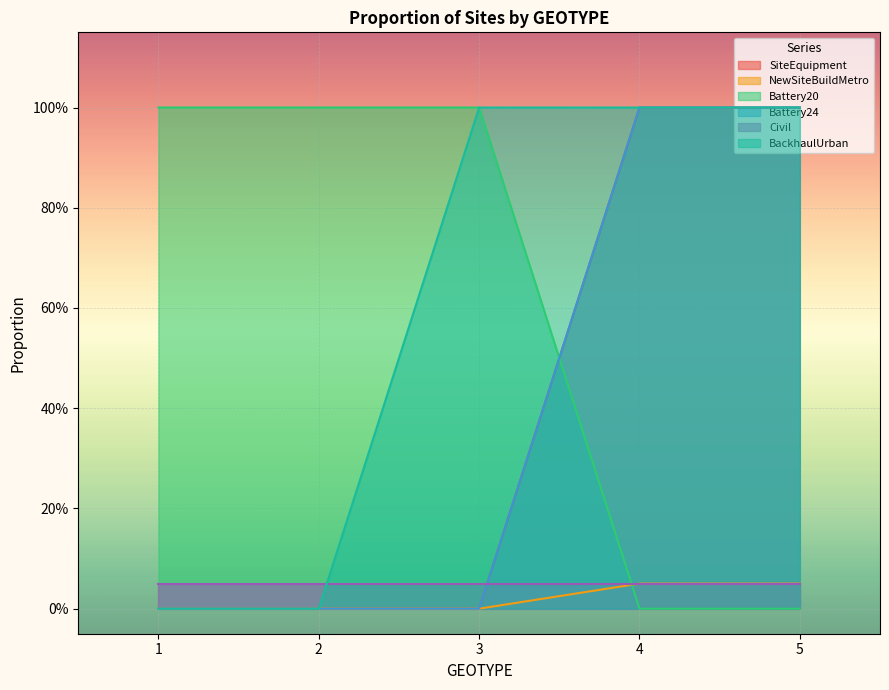

At how many categories does at least one series exceed 0?

5